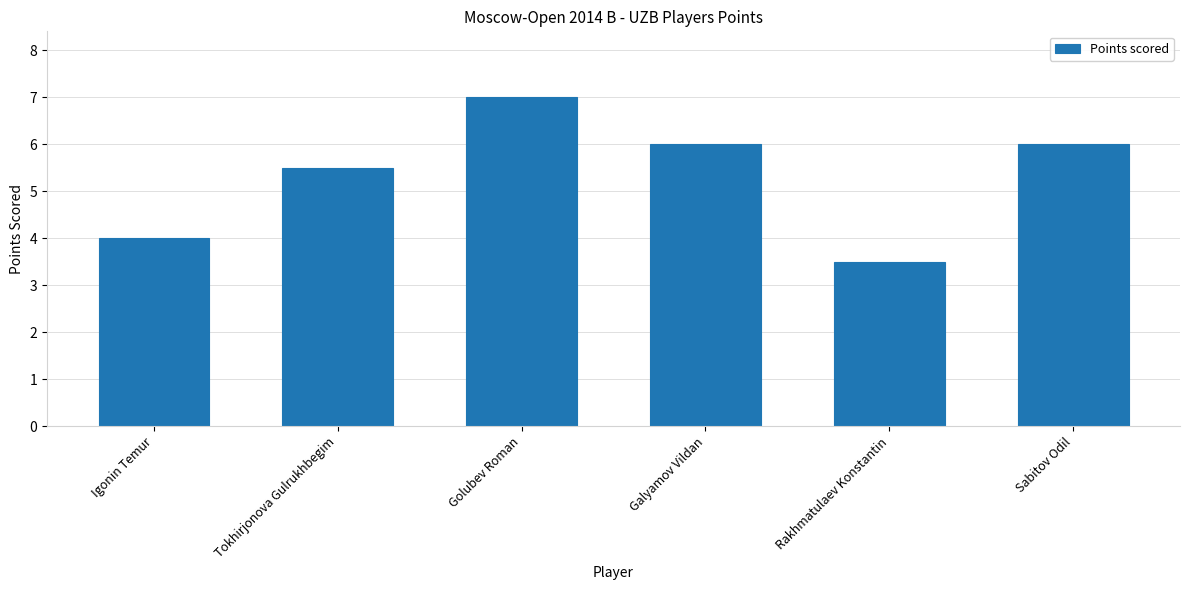

What is the change in value from Igonin Temur to Rakhmatulaev Konstantin?

-0.5